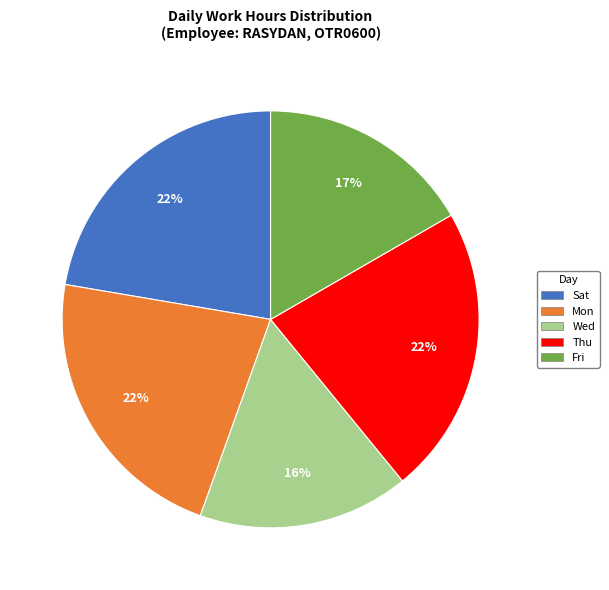

Count the number of slices in the pie.

5